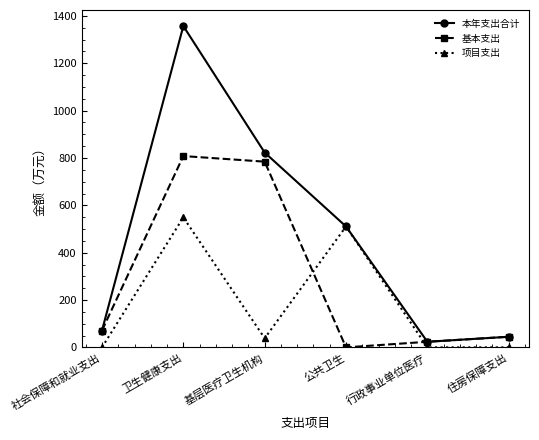

Is this an area chart (filled region under the line)?

No